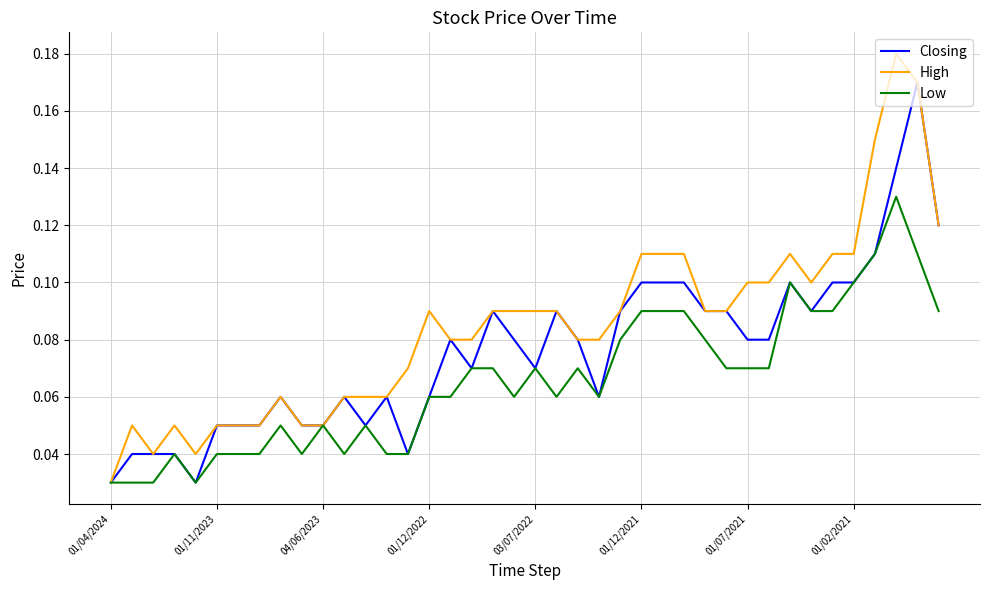

Which series has the largest total across all categories?

High